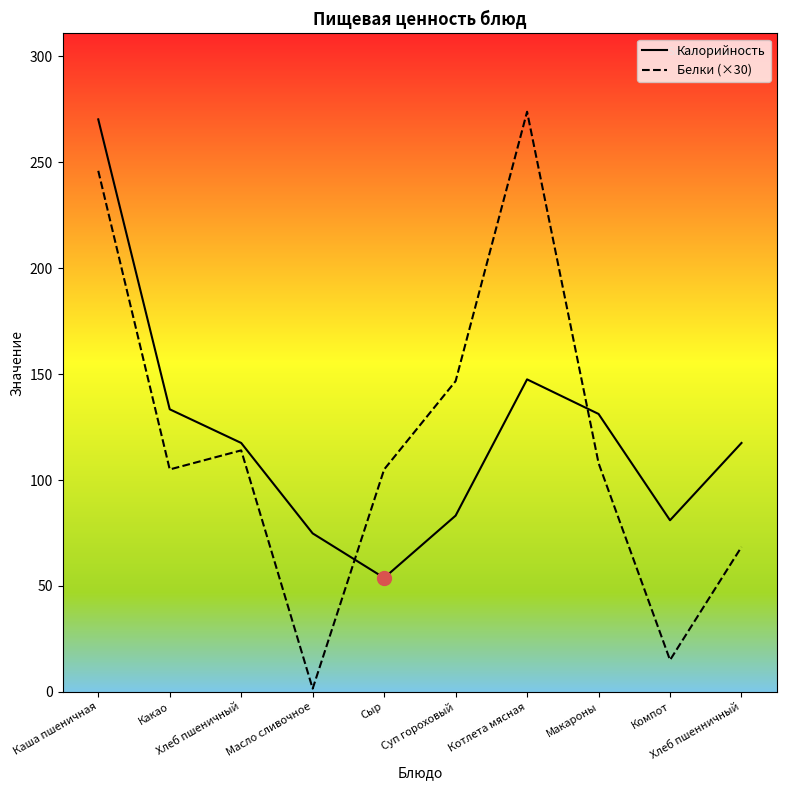

Between which two adjacent categories do Белки (×30) and Калорийность first intersect?

Масло сливочное and Сыр